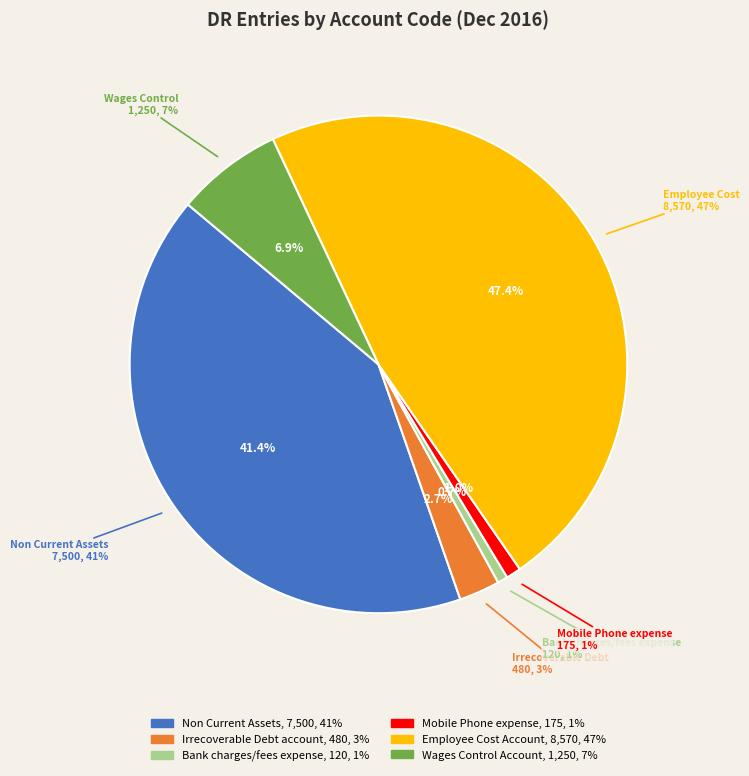

To the nearest percent, what percentage of the pie is Employee Cost Account?

47%